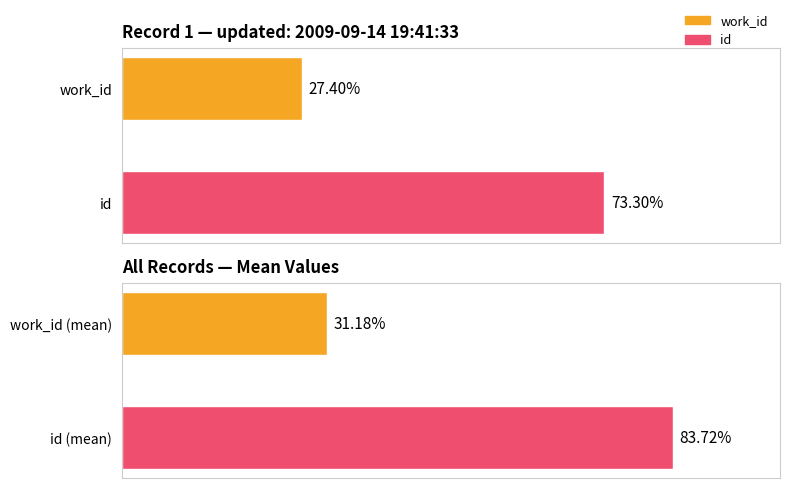

Which series has the largest total across all categories?

id